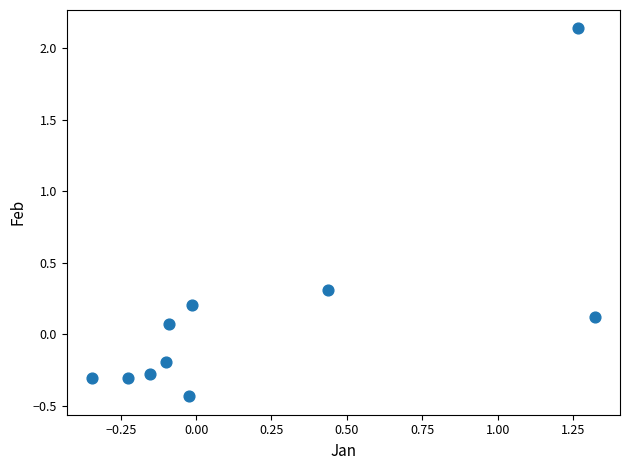

What is the range of X values (max minus min)?

1.7